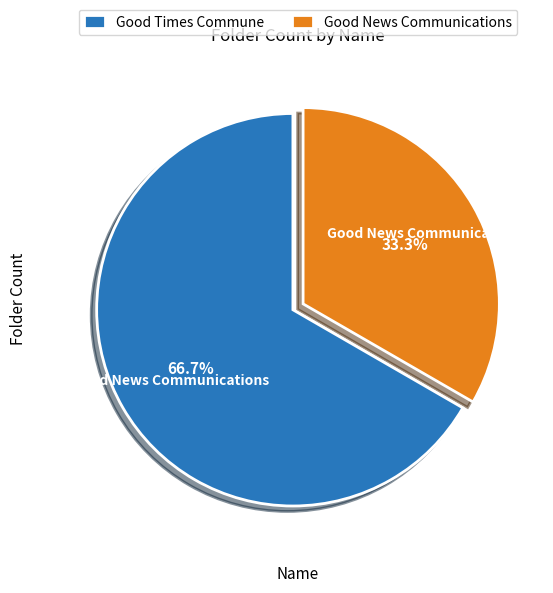

What is the total percentage of Good Times Commune and Good News Communications?

100.0%